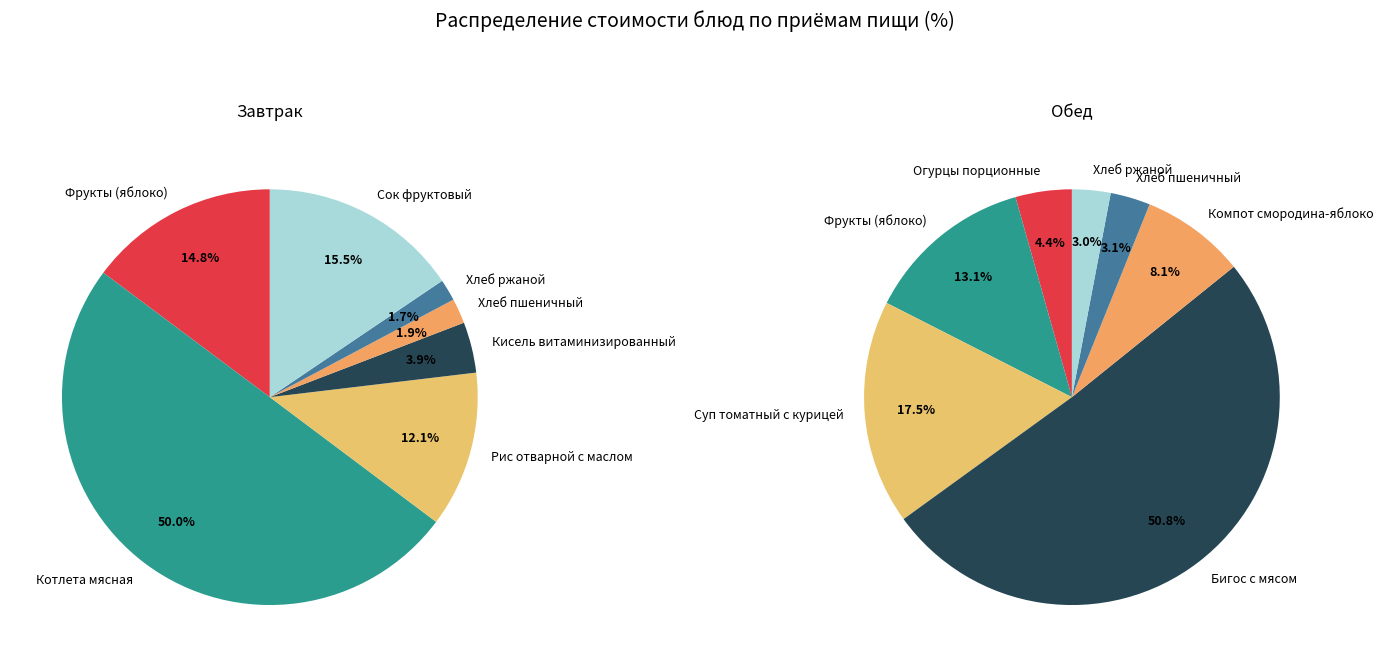

To the nearest percent, what is the average slice percentage?

14%